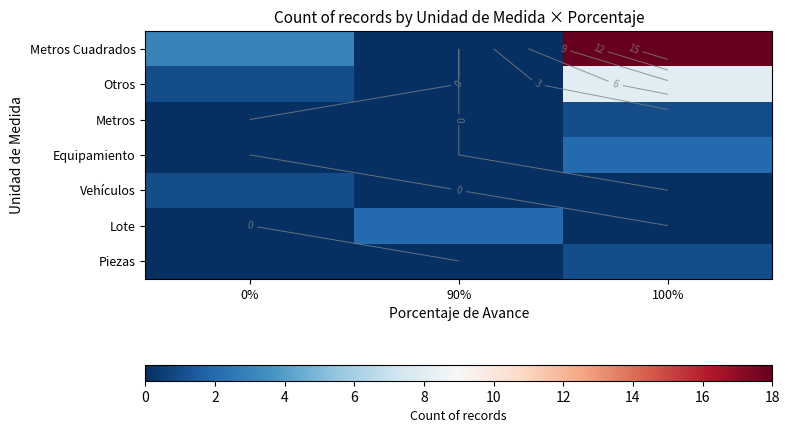

Which label corresponds to the largest value in the chart?

100%